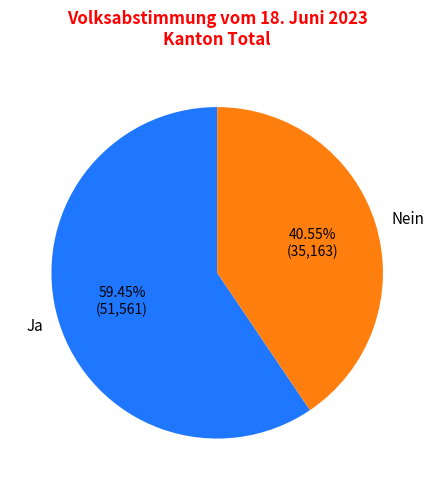

What is the ratio of the value at Nein to the value at Ja?

0.7